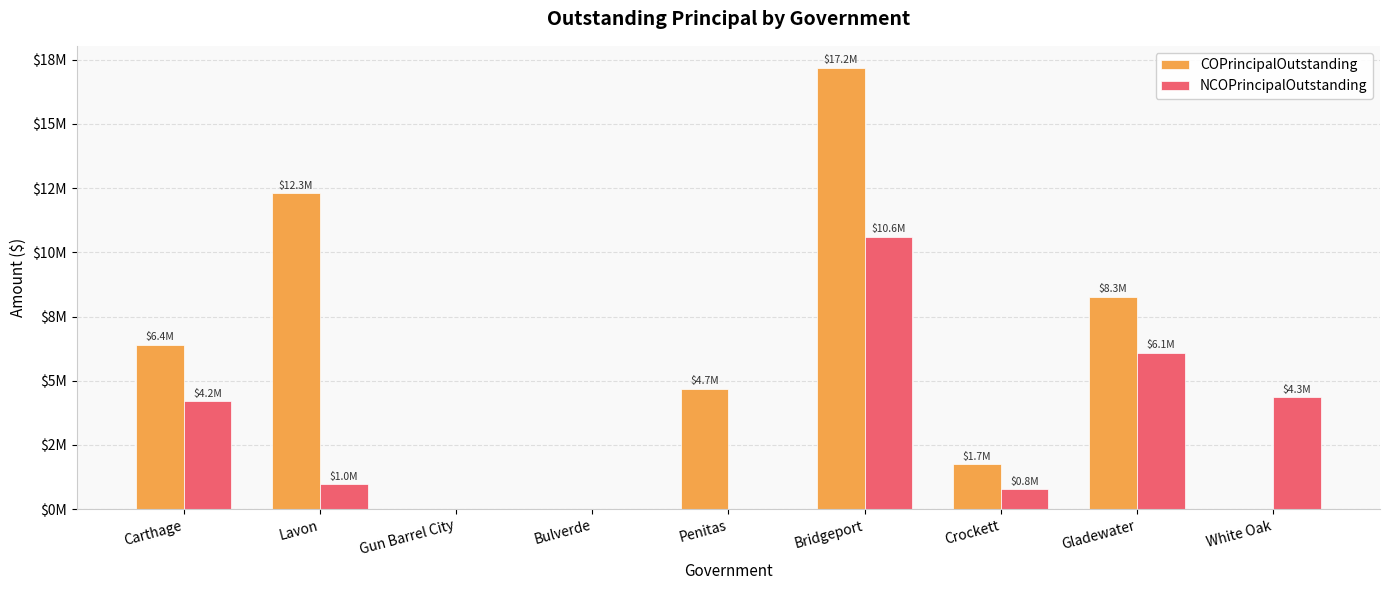

Does the chart contain stacked bars?

No